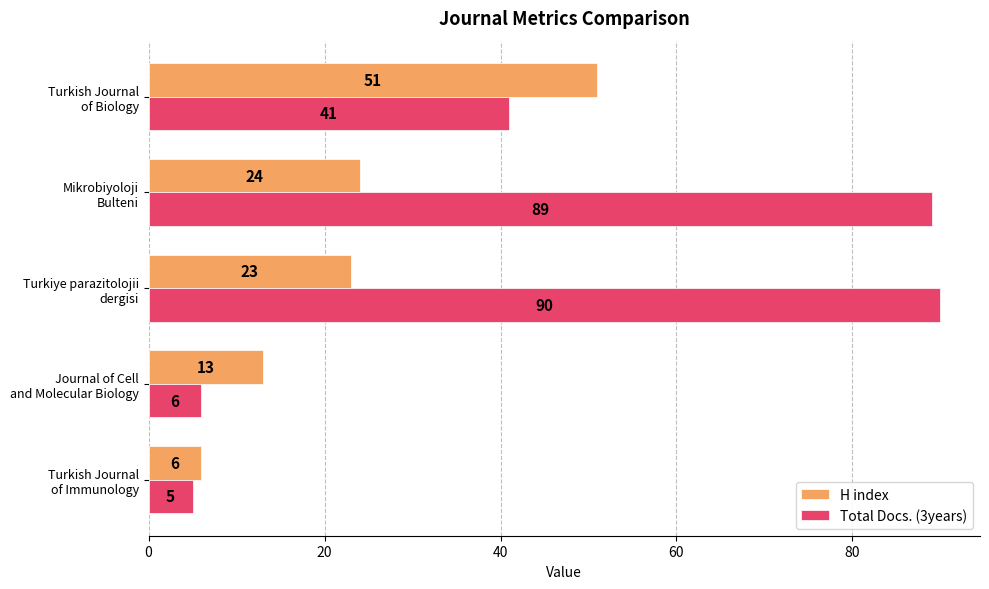

Which series has the largest total across all categories?

Total Docs. (3years)